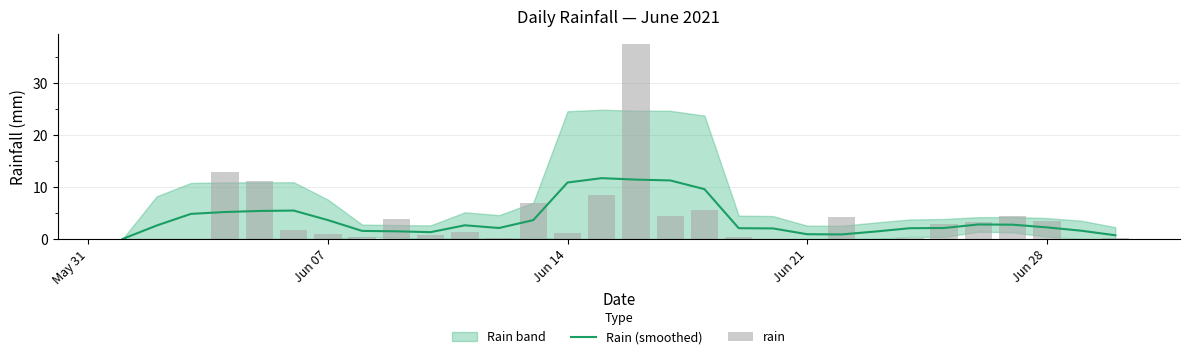

At how many categories does at least one series exceed 36?

1